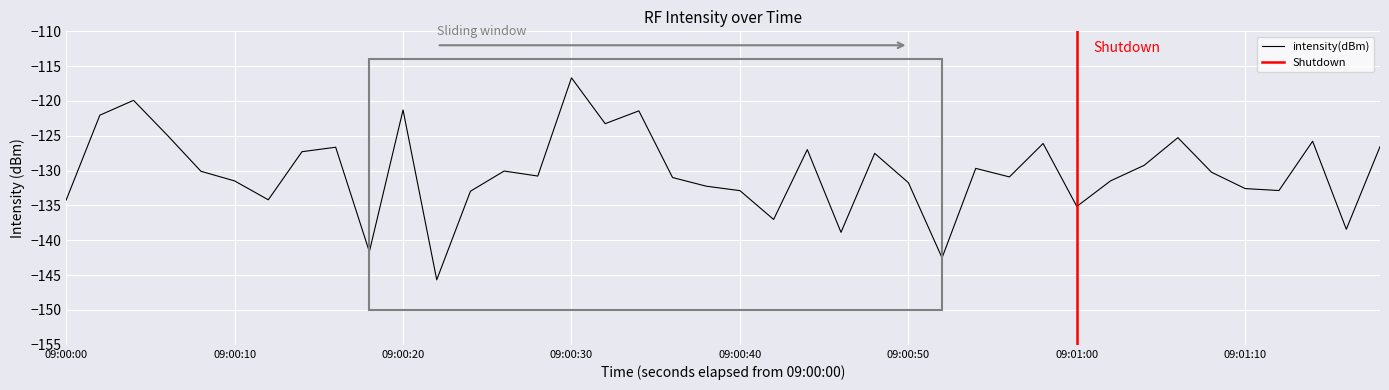

What is the greatest value displayed?

-116.7